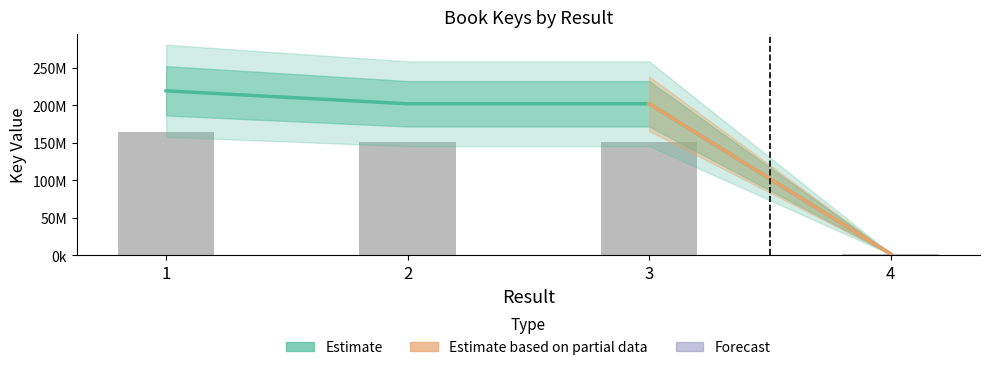

Reading right to left, list all the values displayed in this chart.

1871893	201961464	201961775	219226497